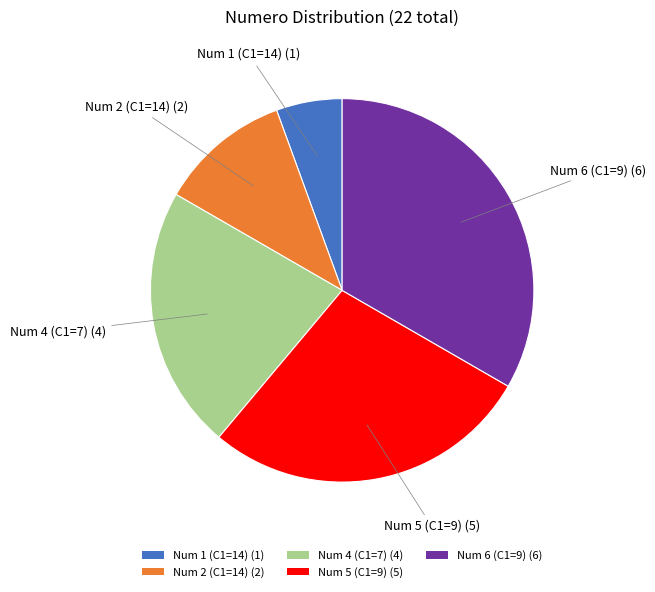

Combined, do Num 2 (C1=14) (2) and Num 1 (C1=14) (1) account for over 50%?

No